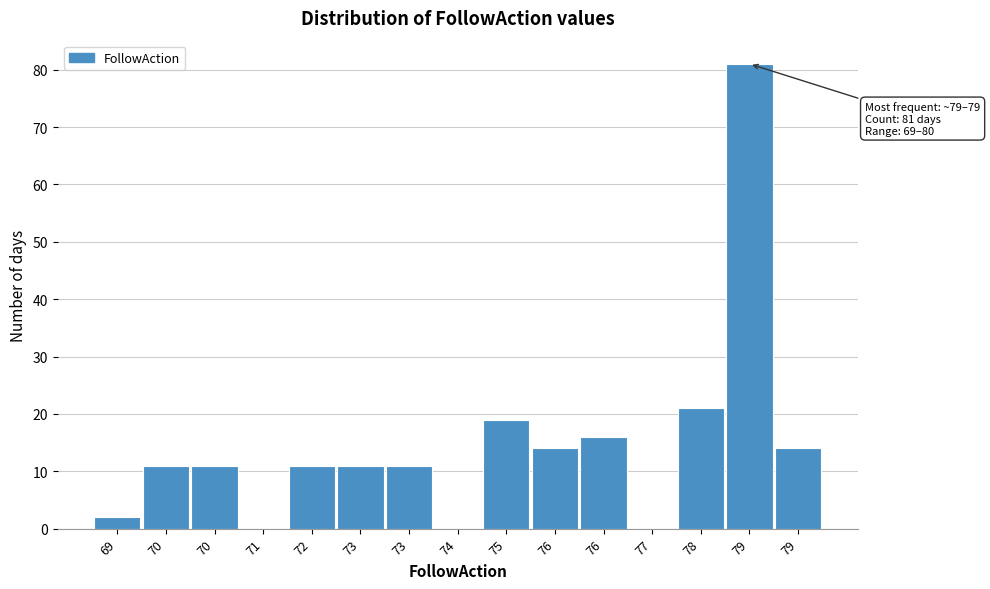

Count the number of data series in this chart.

1